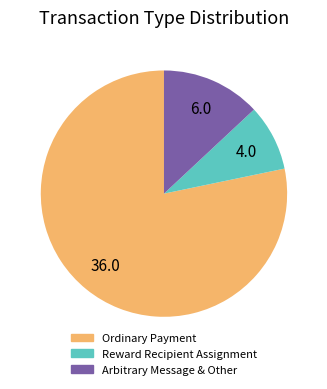

How many segments does this pie chart have?

3